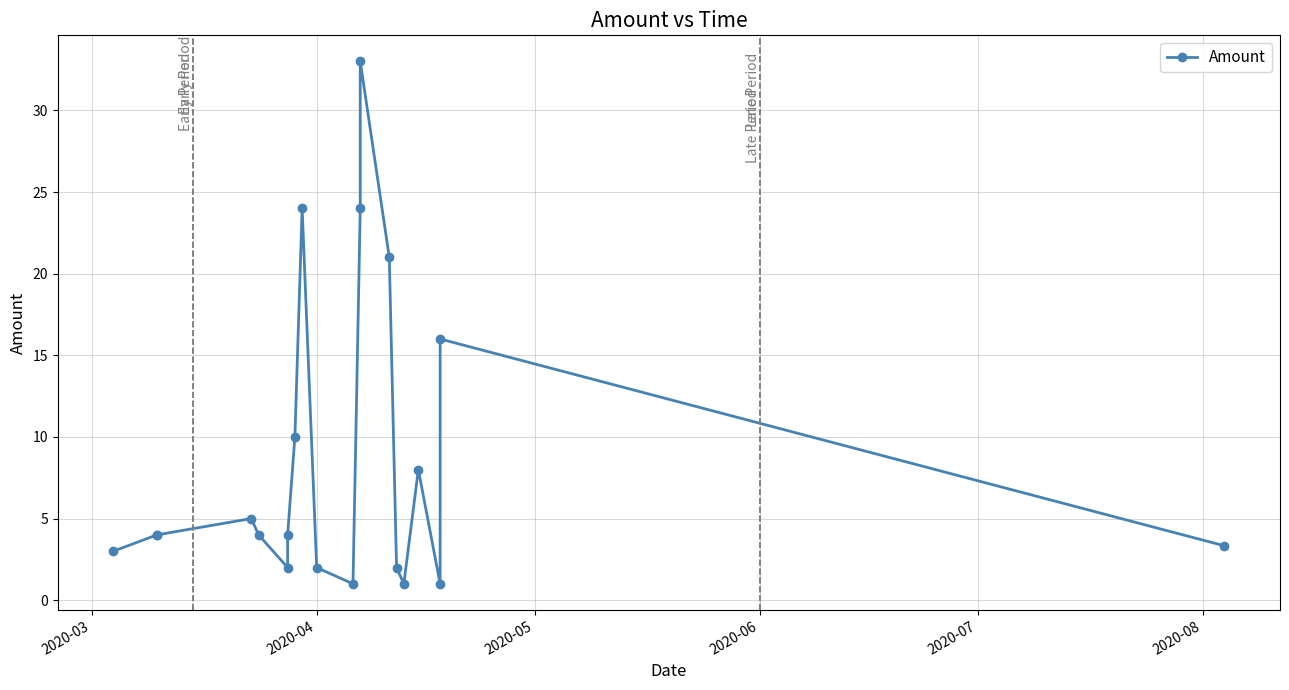

What is the value of the 20th point from the left?

3.3